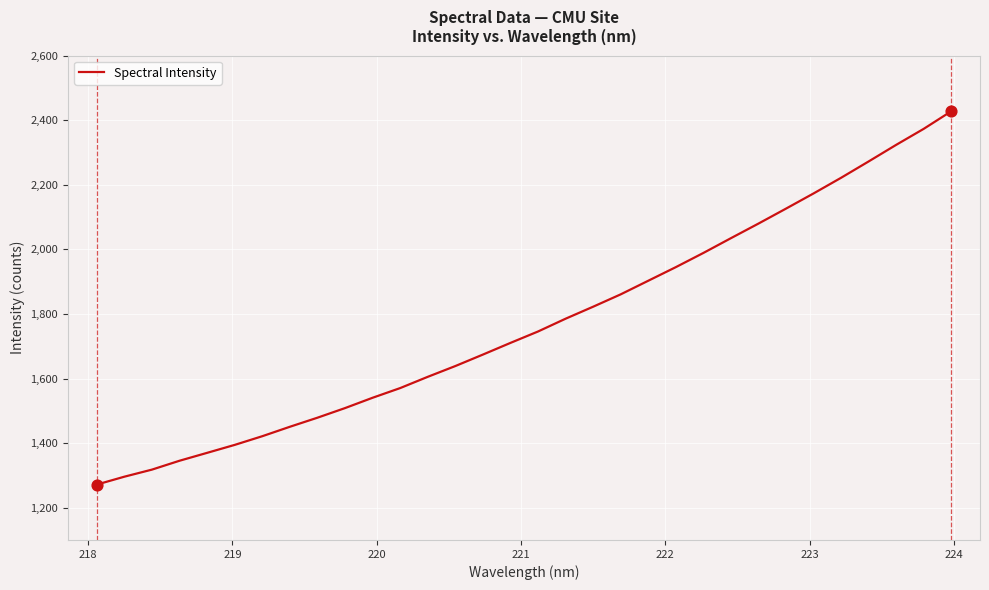

What is the difference between the maximum and minimum values?

1155.8